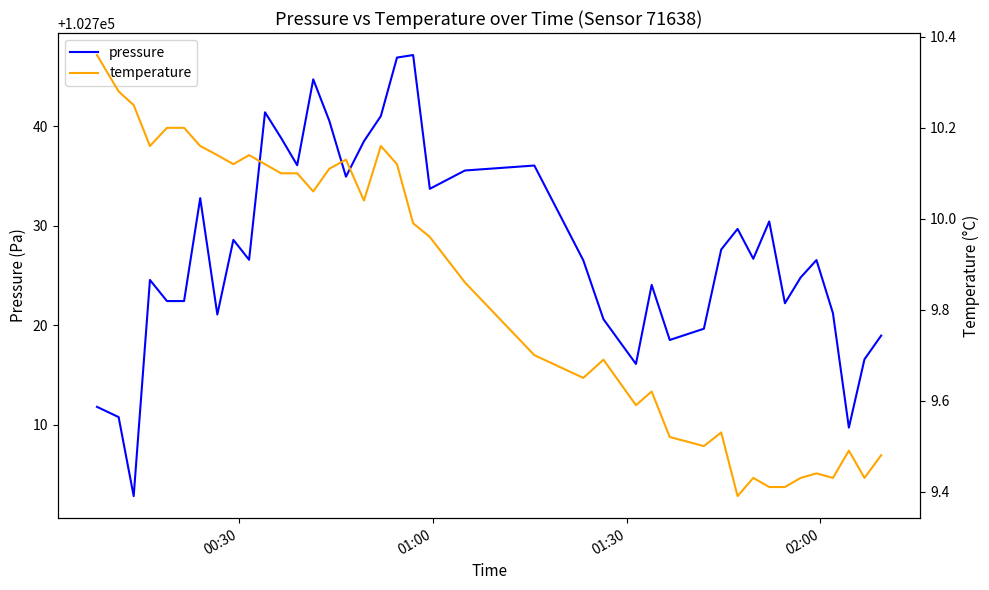

What is the lowest value of the pressure series?

102702.8